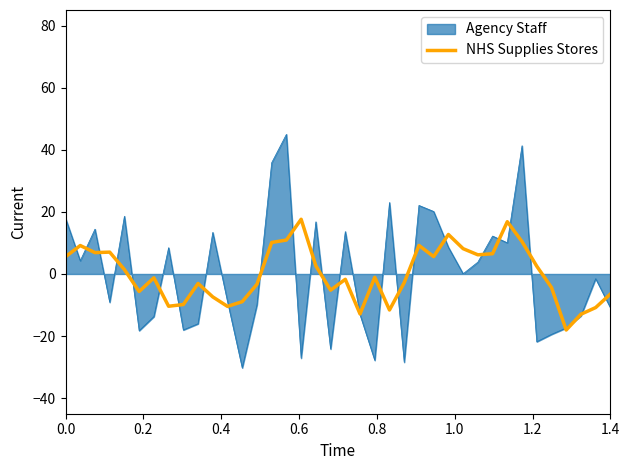

Rank the series by their maximum value, from highest to lowest.

Agency Staff, NHS Supplies Stores